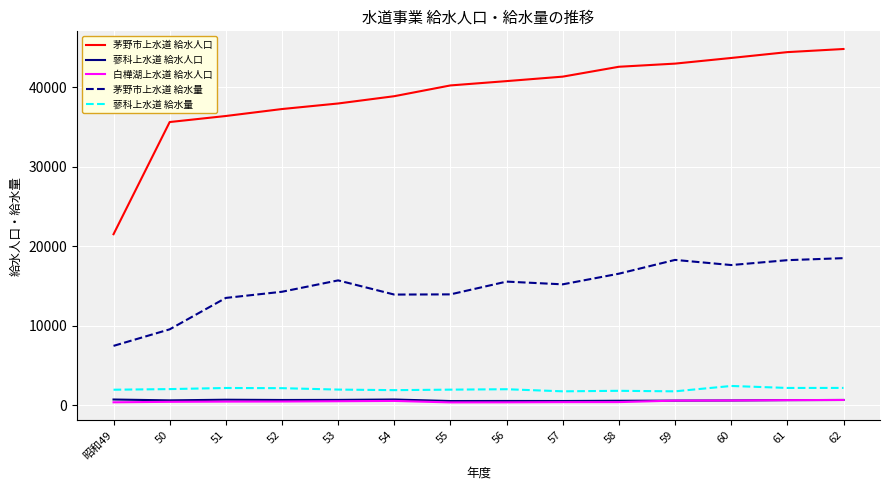

How many series are shown in this chart?

5